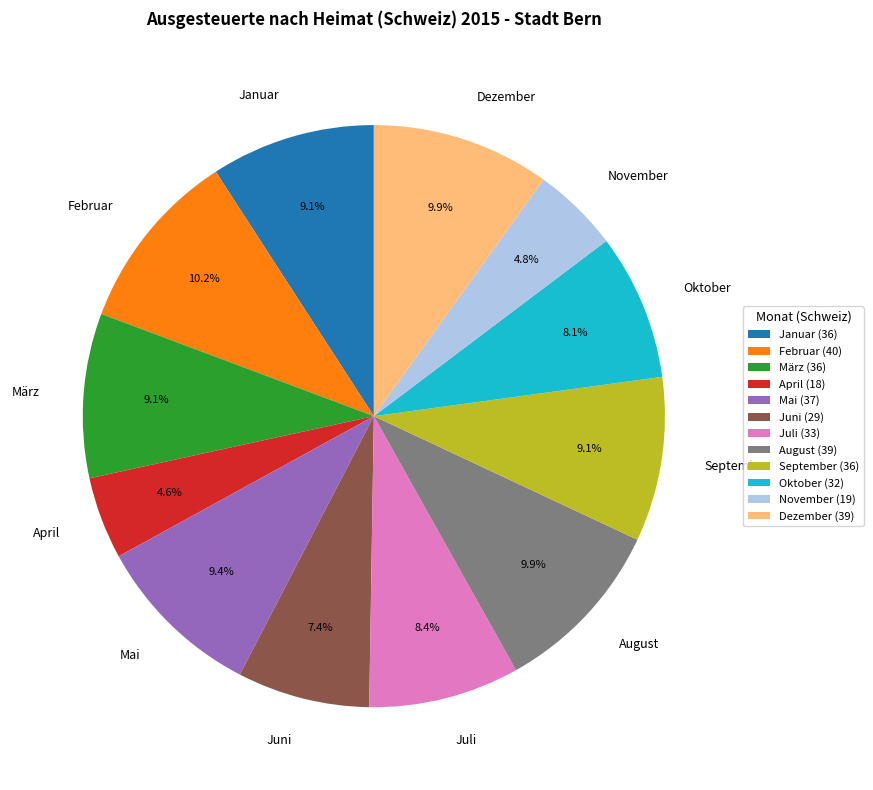

Is there a majority slice in this chart?

No